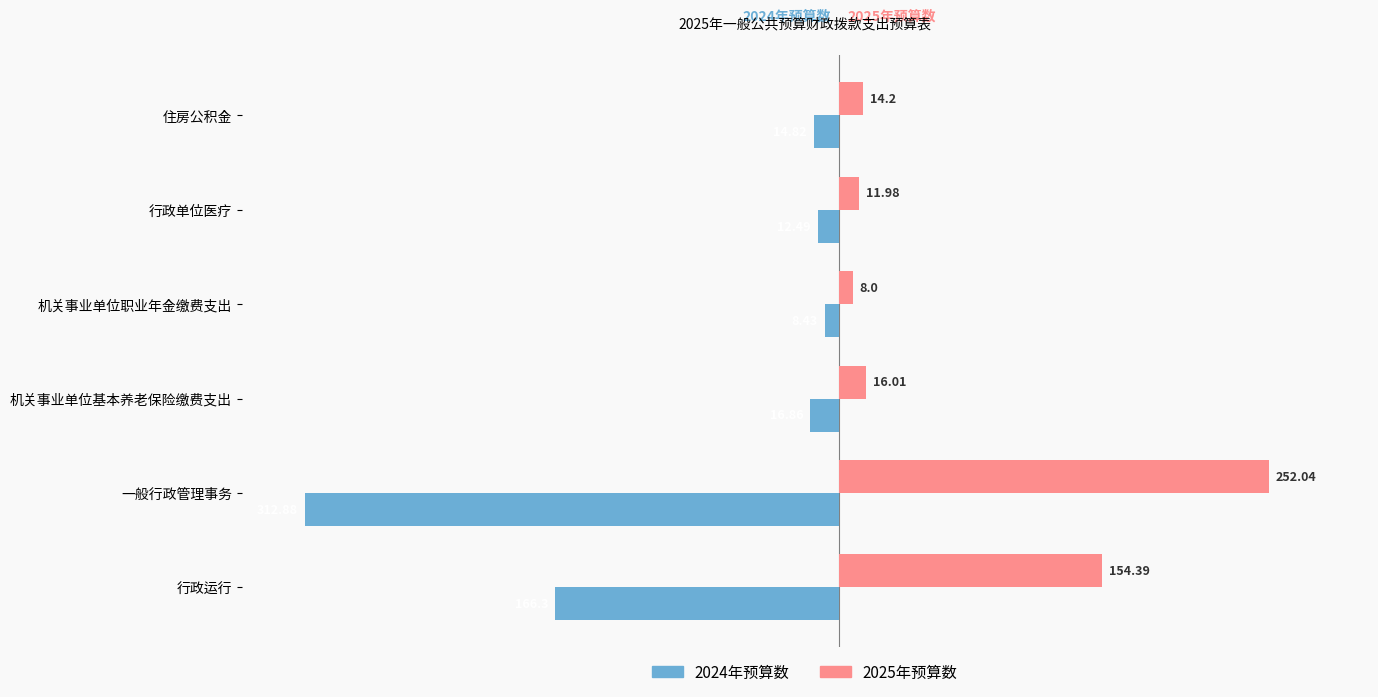

Which category has the lowest value across all series?

一般行政管理事务